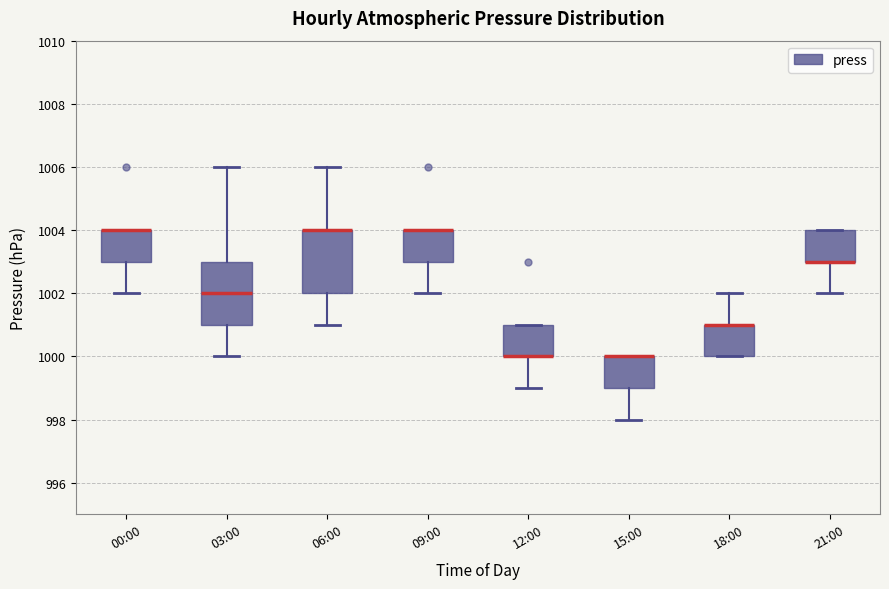

Reading left to right, transcribe this box plot: for each box, give where its median line is, the range the box spans, and where its two whiskers end, as read against the y-axis. The values are not printed on the chart, so give them approximately, as read against the axis.

00:00: median 1004 (drawn on the box's upper edge), box 1003 to 1004, whiskers 1002 to 1004
03:00: median 1002, box 1001 to 1003, whiskers 1000 to 1006
06:00: median 1004 (drawn on the box's upper edge), box 1002 to 1004, whiskers 1001 to 1006
09:00: median 1004 (drawn on the box's upper edge), box 1003 to 1004, whiskers 1002 to 1004
12:00: median 1000 (drawn on the box's lower edge), box 1000 to 1001, whiskers 999 to 1001
15:00: median 1000 (drawn on the box's upper edge), box 999 to 1000, whiskers 998 to 1000
18:00: median 1001 (drawn on the box's upper edge), box 1000 to 1001, whiskers 1000 to 1002
21:00: median 1003 (drawn on the box's lower edge), box 1003 to 1004, whiskers 1002 to 1004